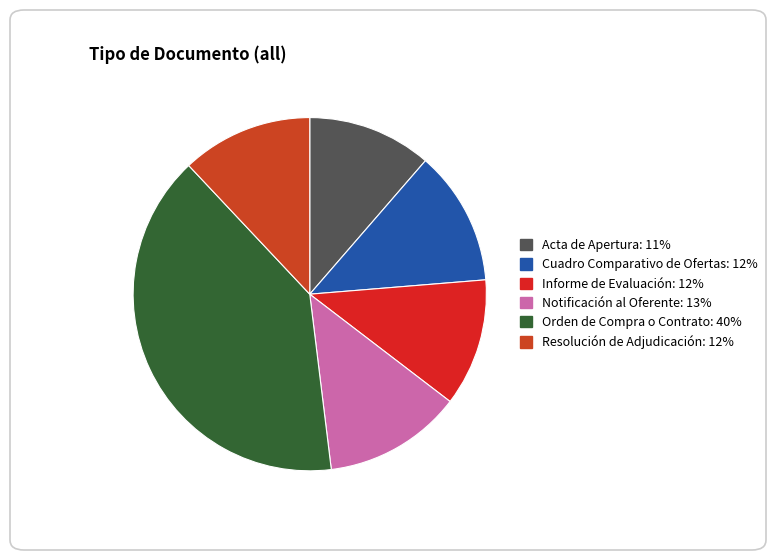

To the nearest percent, what is the difference between the largest and smallest slice percentages?

29%